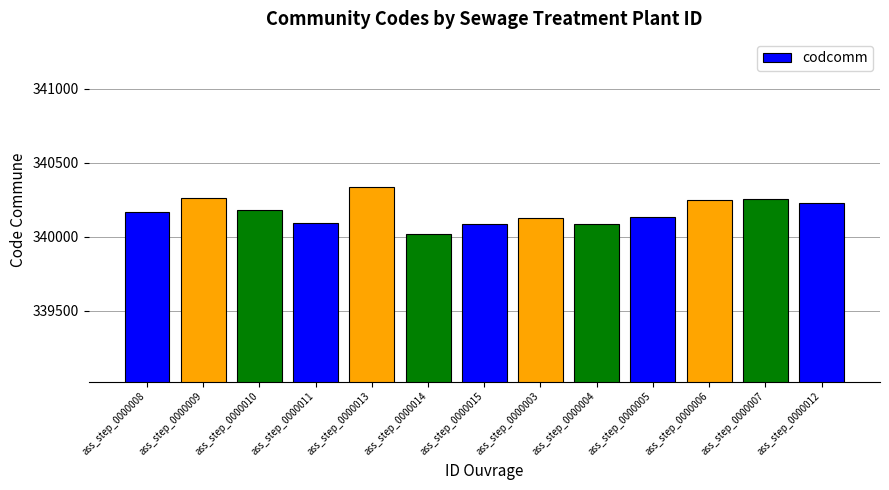

What is the difference between the second highest and minimum values?

237